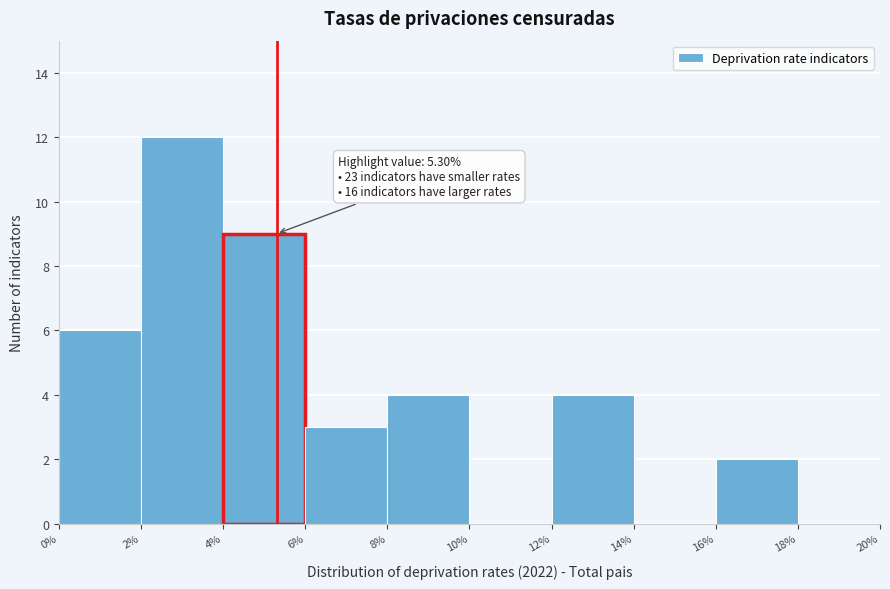

Which range on the x-axis has the tallest bar?

2% to 4%